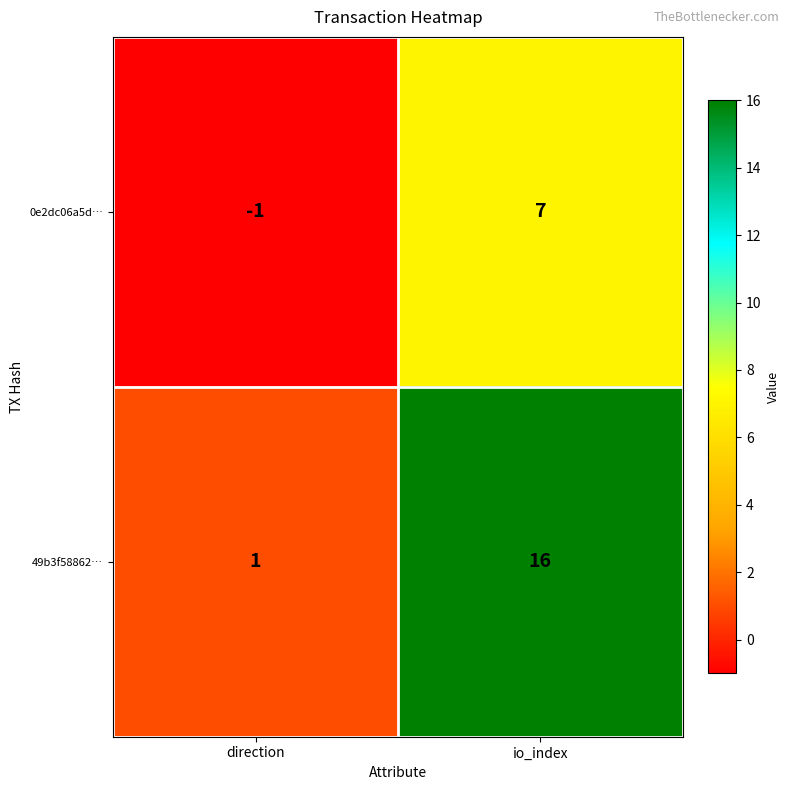

What is the total value across all series at io_index?

23